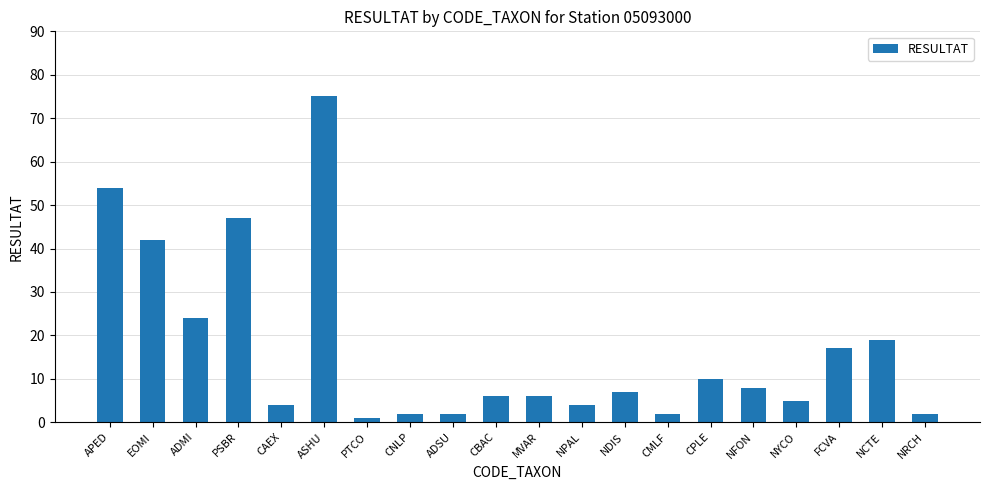

What is the minimum value shown in the chart?

1